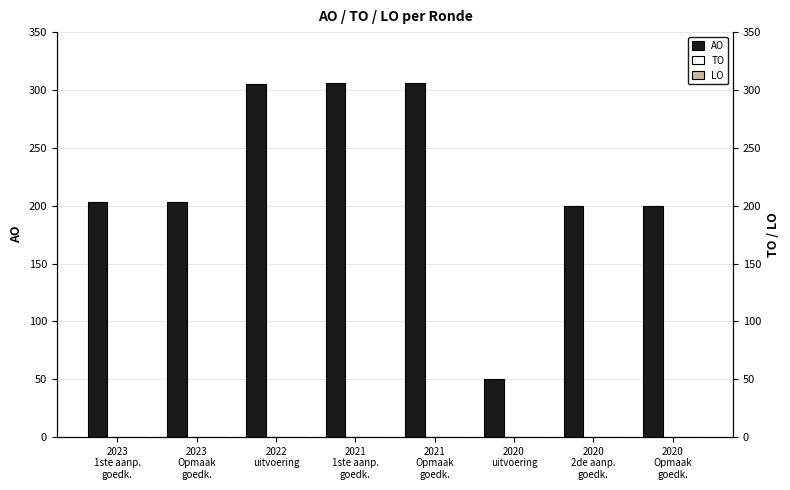

How many groups of bars are there?

8